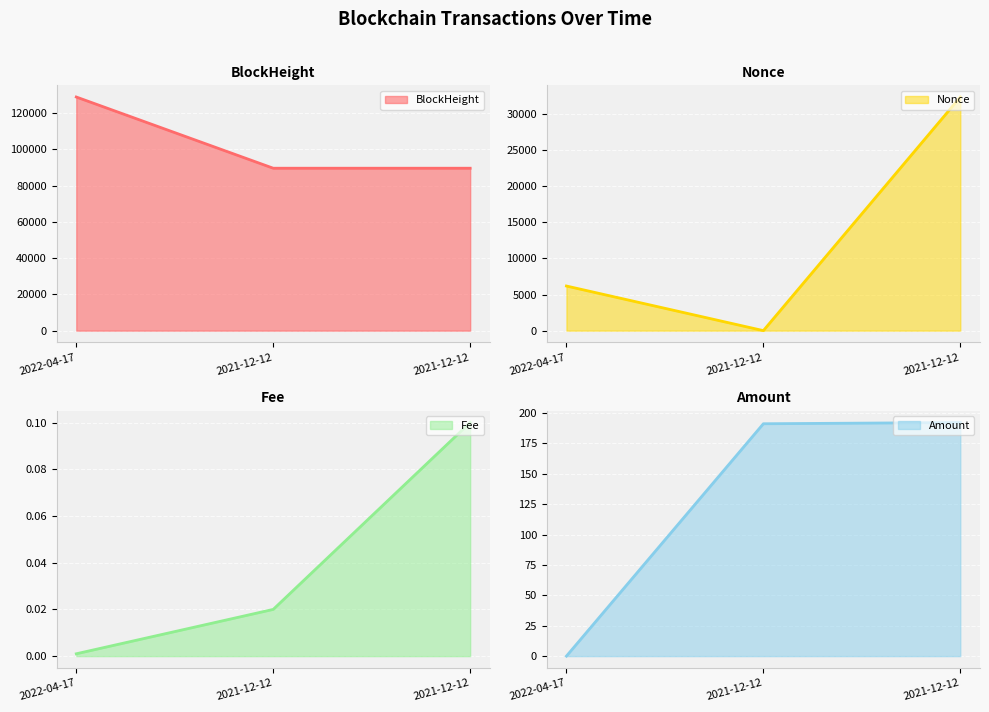

The BlockHeight series shows 128799.0 at 2022-04-17. True or false?

True